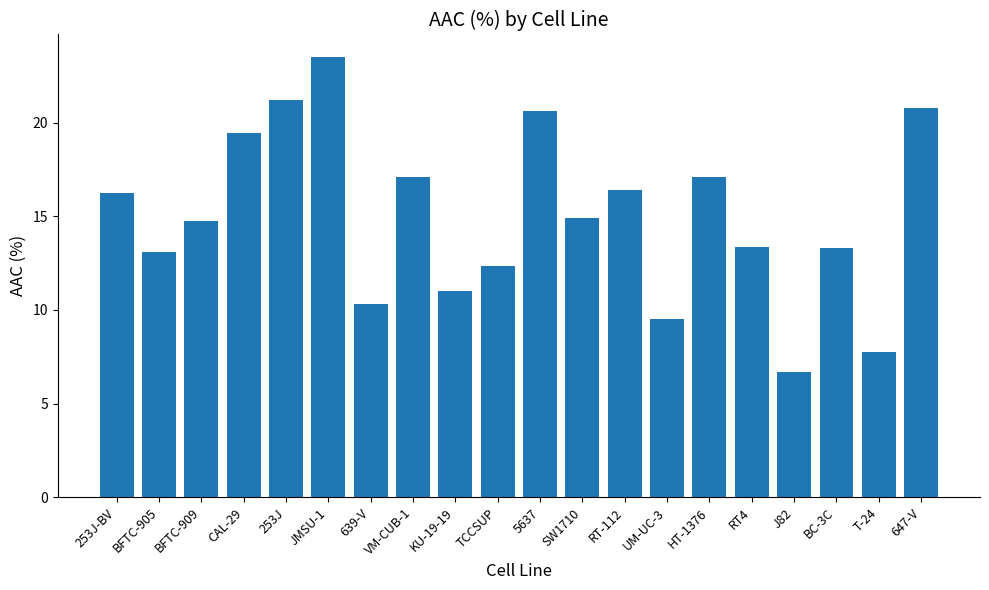

What is the greatest value displayed?

23.5